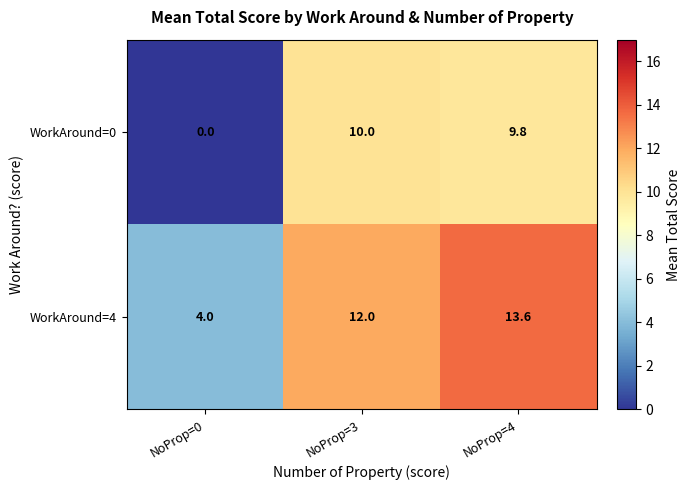

At how many categories does at least one series exceed 8?

2